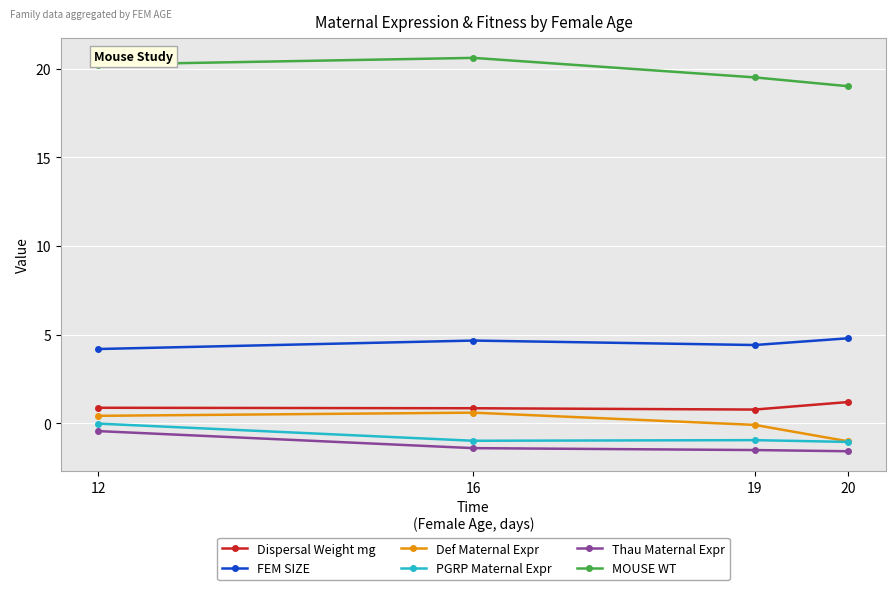

The value of MOUSE WT at 19 is 19.5. True or false?

True